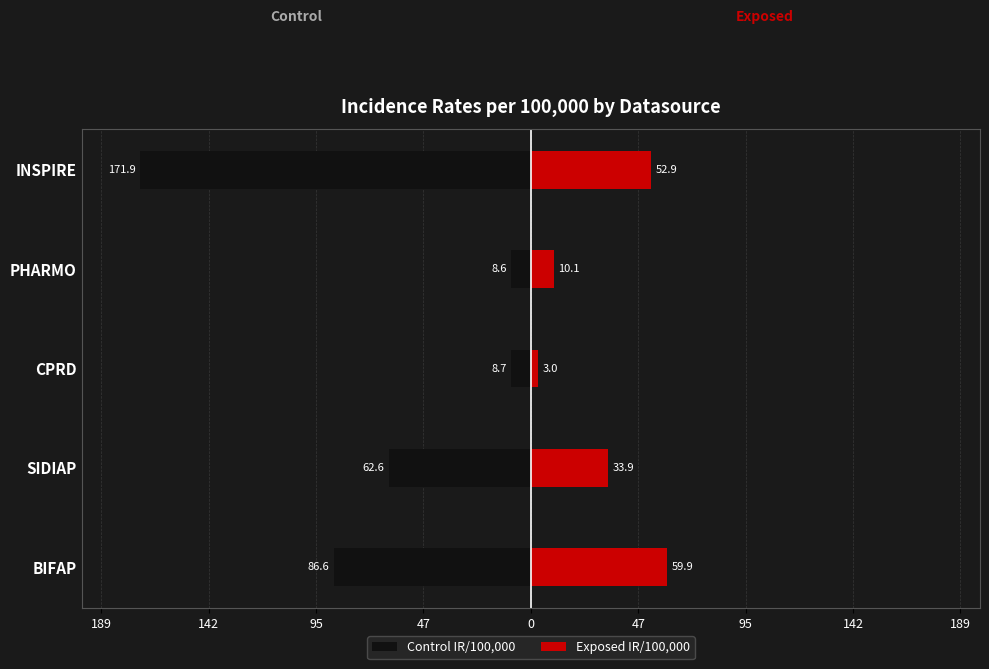

What is the approximate value of Exposed IR/100,000 at CPRD?

3.0